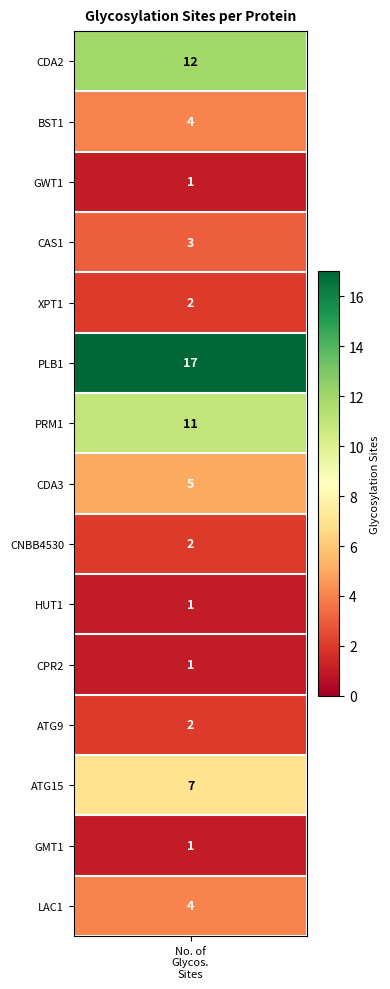

What is the minimum value shown in the chart?

1